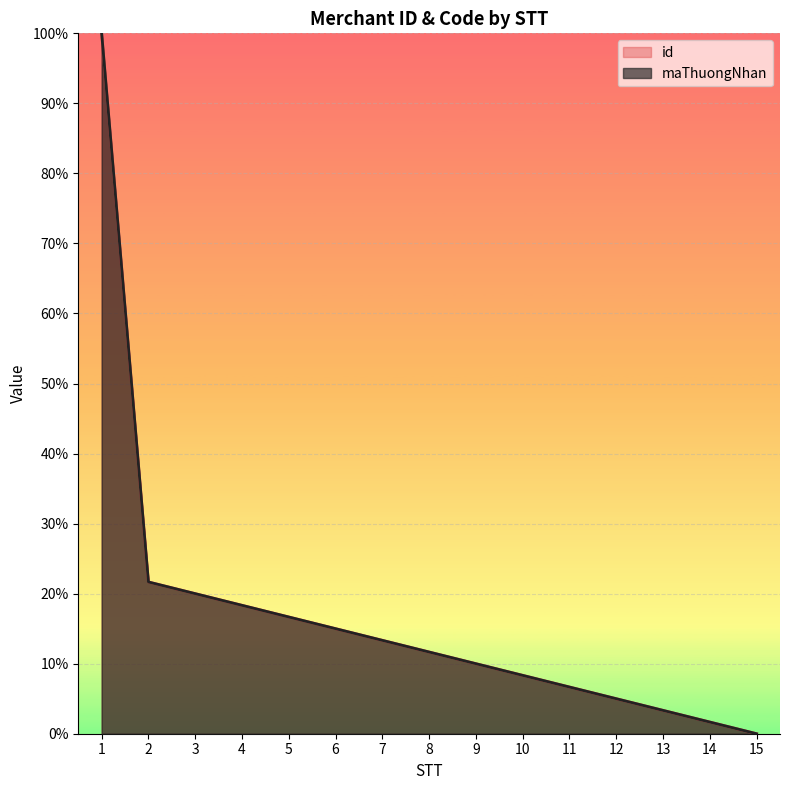

Reading right to left, extract all data points from this chart.

id: 0.0	1.7	3.3	5.0	6.7	8.3	10.0	11.7	13.3	15.0	16.7	18.3	20.0	21.7	100.0
maThuongNhan: 0.0	1.7	3.3	5.0	6.7	8.3	10.0	11.7	13.3	15.0	16.7	18.3	20.0	21.7	100.0